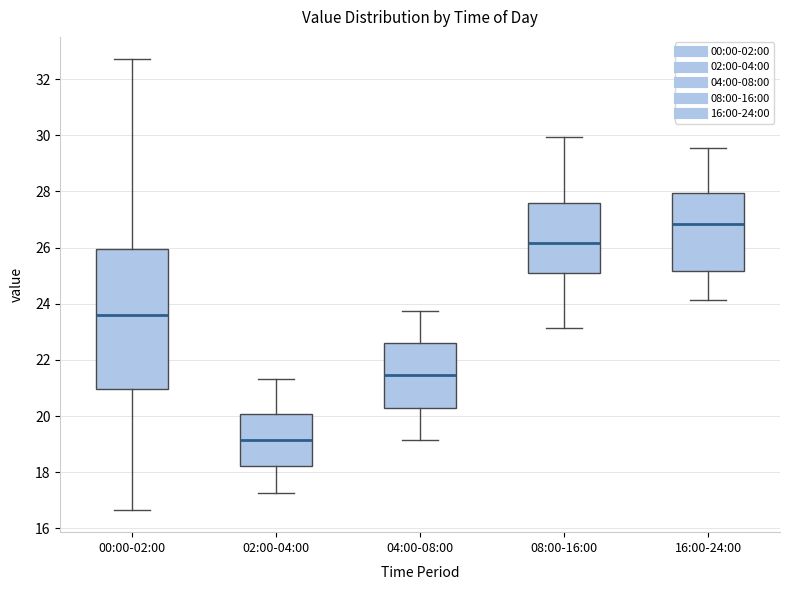

Reading left to right, read every box against the y-axis: the position of its median line, the range the box covers, and the ends of its whiskers. The values are not printed on the chart, so give them approximately, as read against the axis.

00:00-02:00: median 23.6, box 21.0 to 26.0, whiskers 16.6 to 32.8
02:00-04:00: median 19.2, box 18.2 to 20.0, whiskers 17.2 to 21.4
04:00-08:00: median 21.4, box 20.4 to 22.6, whiskers 19.2 to 23.8
08:00-16:00: median 26.2, box 25.2 to 27.6, whiskers 23.2 to 30.0
16:00-24:00: median 26.8, box 25.2 to 28.0, whiskers 24.2 to 29.6